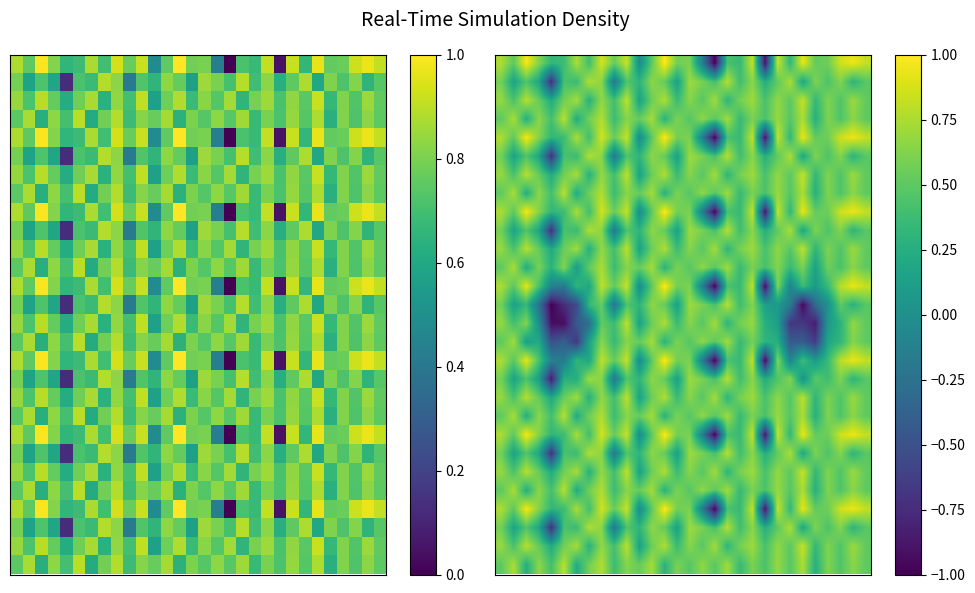

At which category is the sum across all series the highest?

8